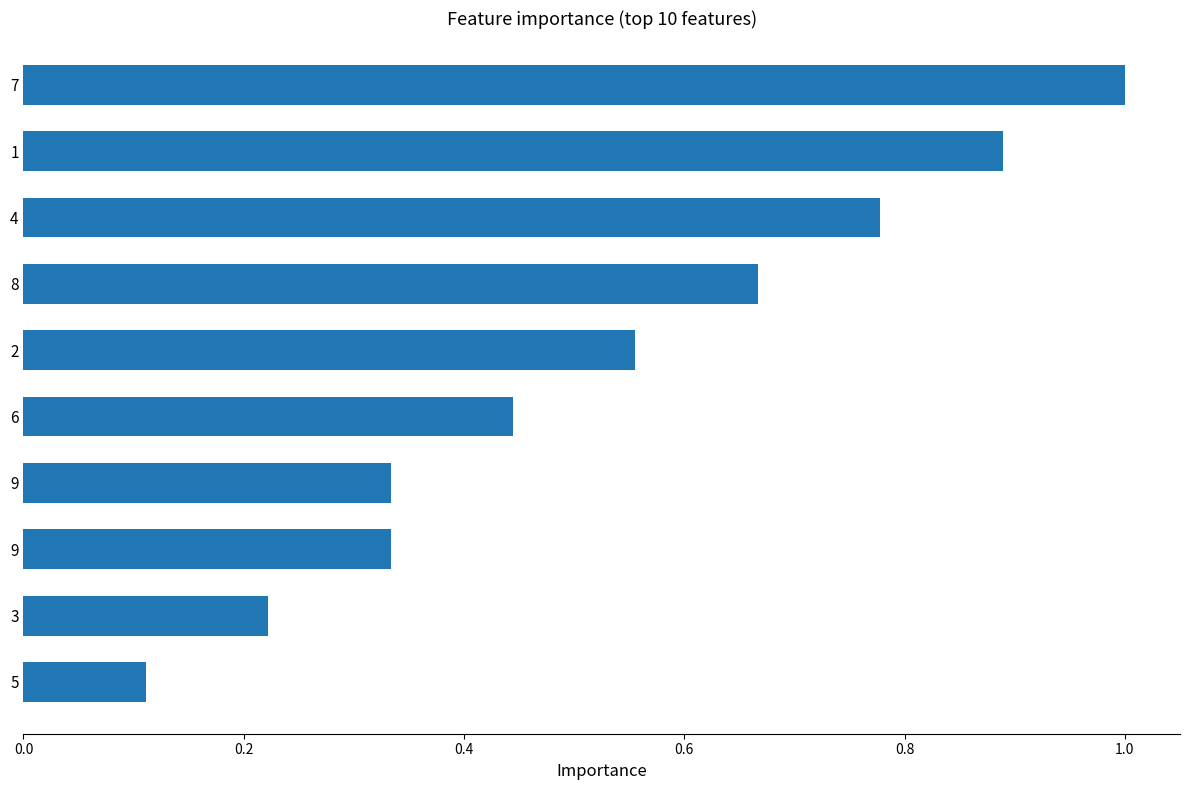

Is it true that the value at 7 is 1.3?

False